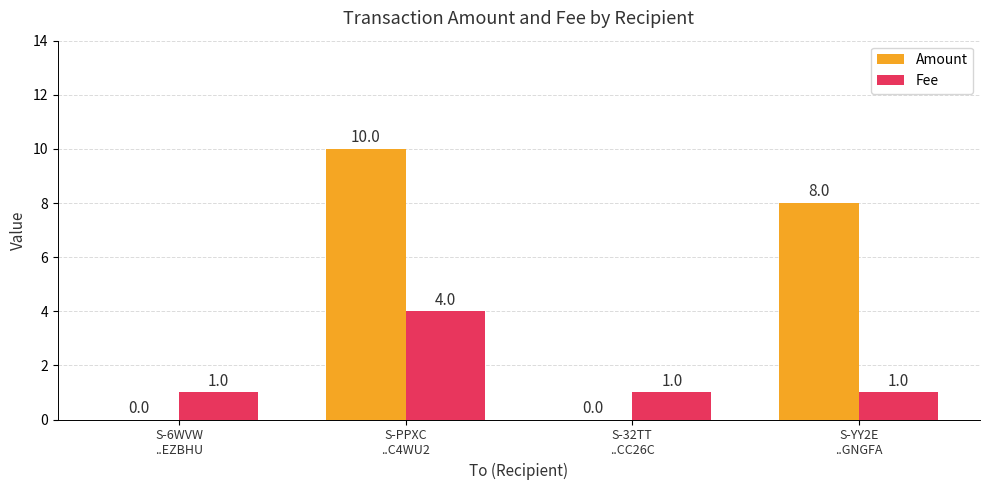

What is the sum of all Amount values?

18